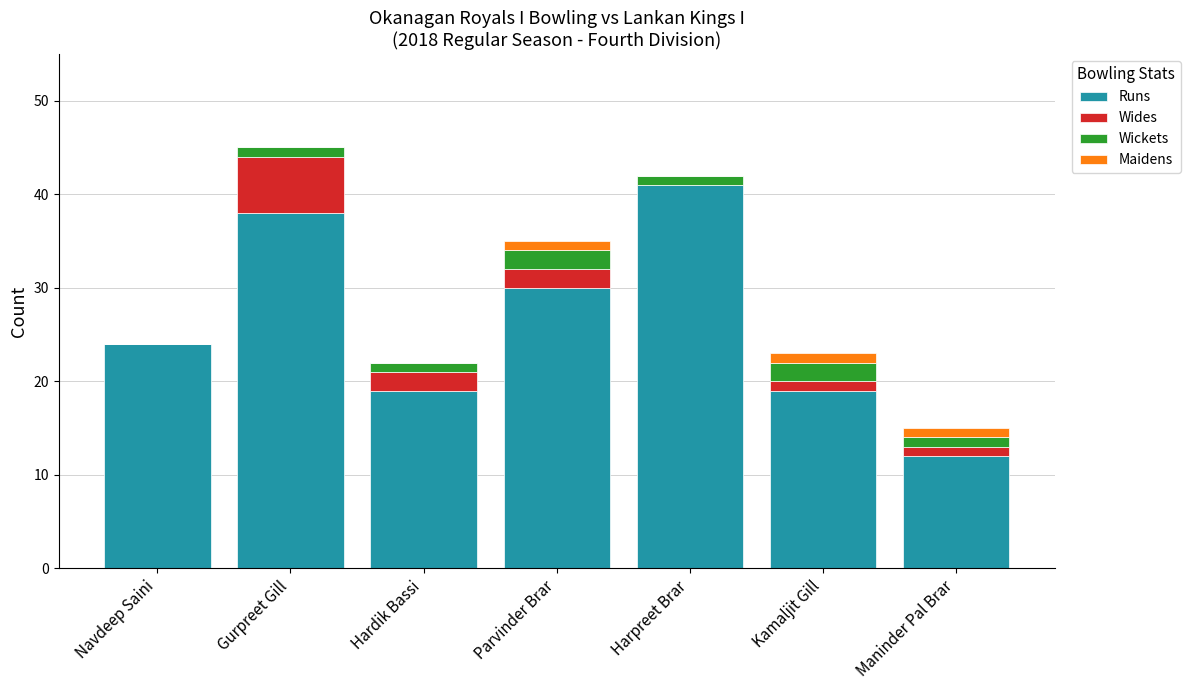

The value of Runs at Navdeep Saini is 7. True or false?

False